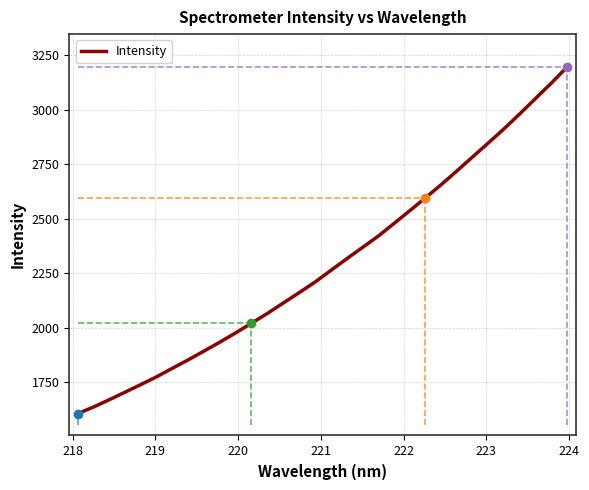

What is the minimum value for Intensity?

1604.6